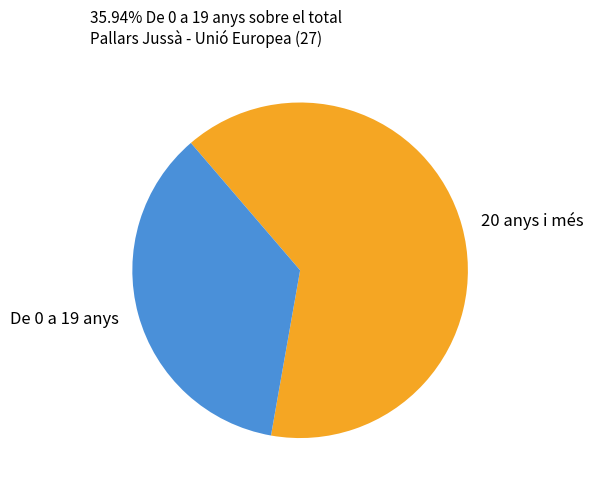

The 20 anys i més slice represents 64% of the pie. True or false?

True